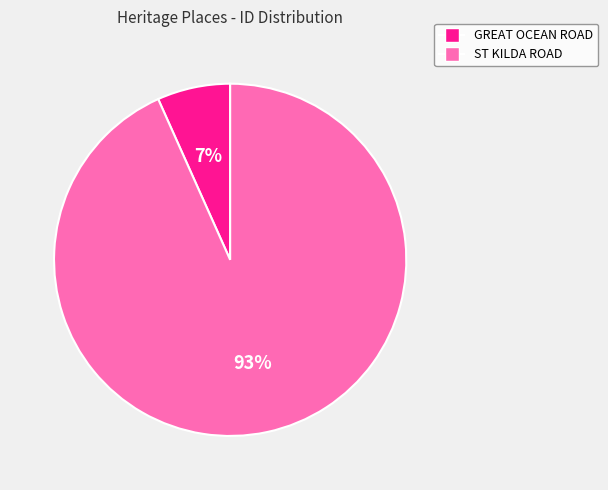

Does ST KILDA ROAD represent more than half of the total?

Yes